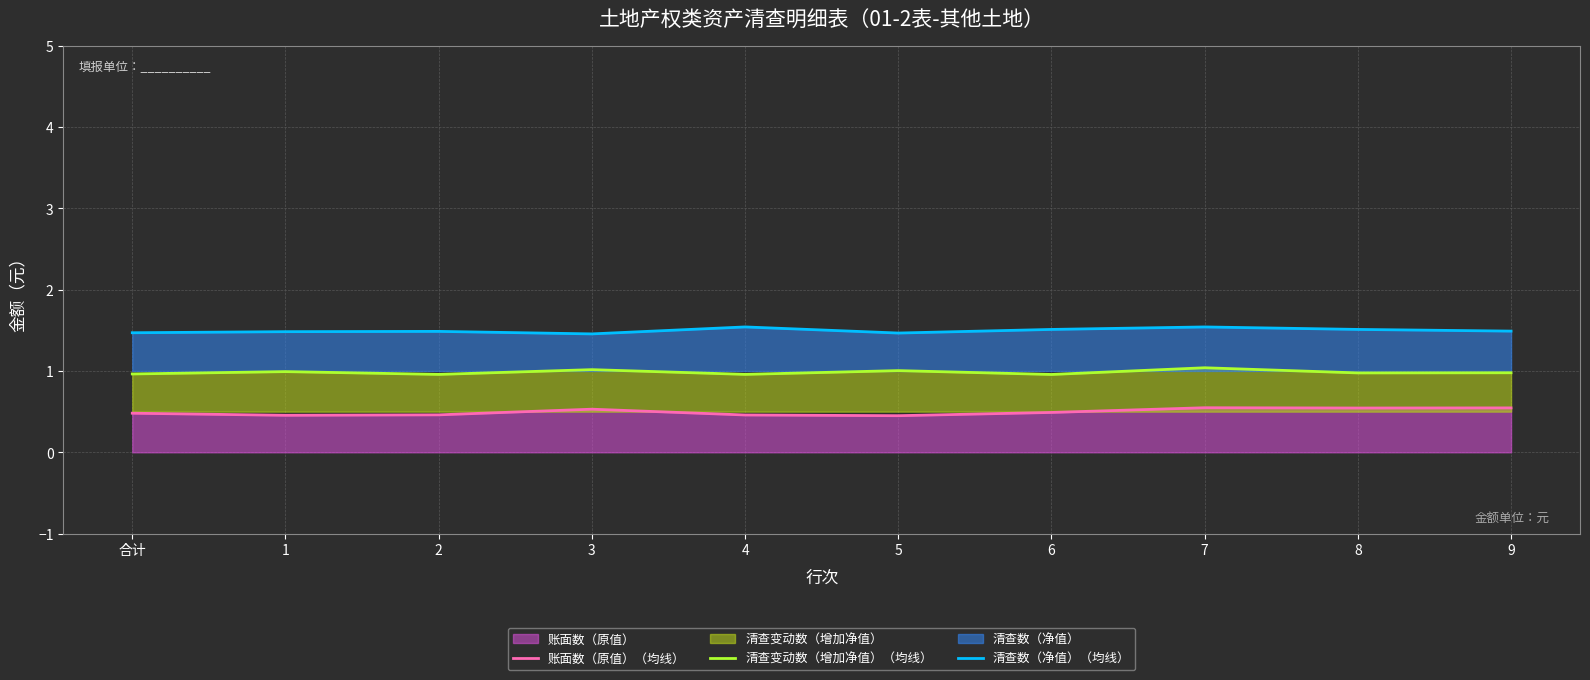

At which category is the sum across all series the highest?

7